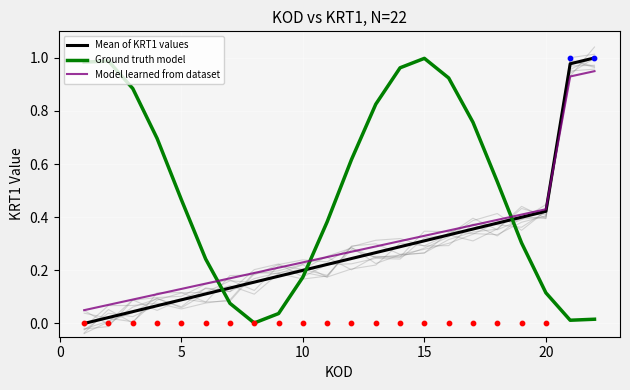

The Ground truth model series shows 0.1 at 10. True or false?

False